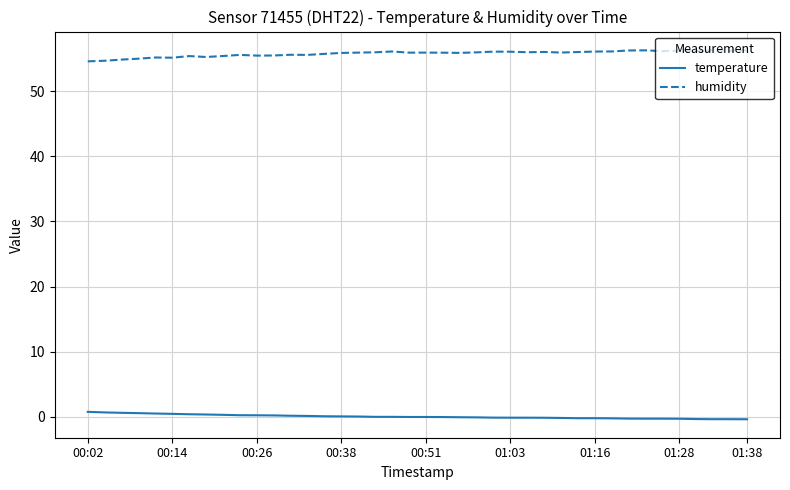

What is the minimum value for humidity?

54.6